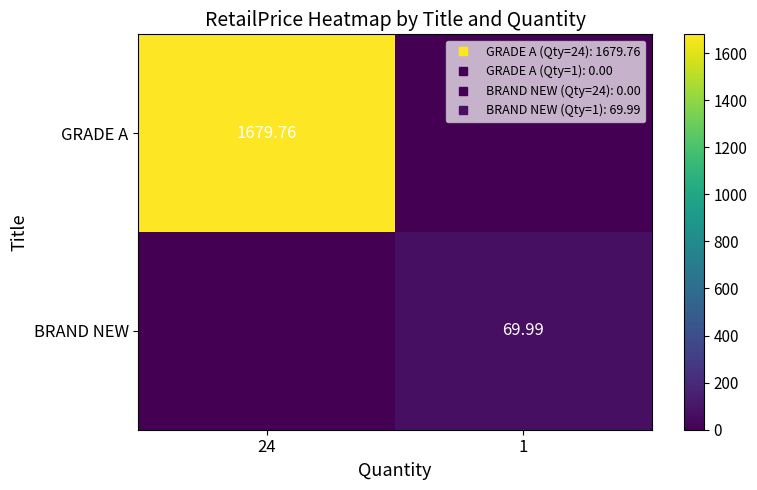

At which label does BRAND NEW first exceed 69?

1